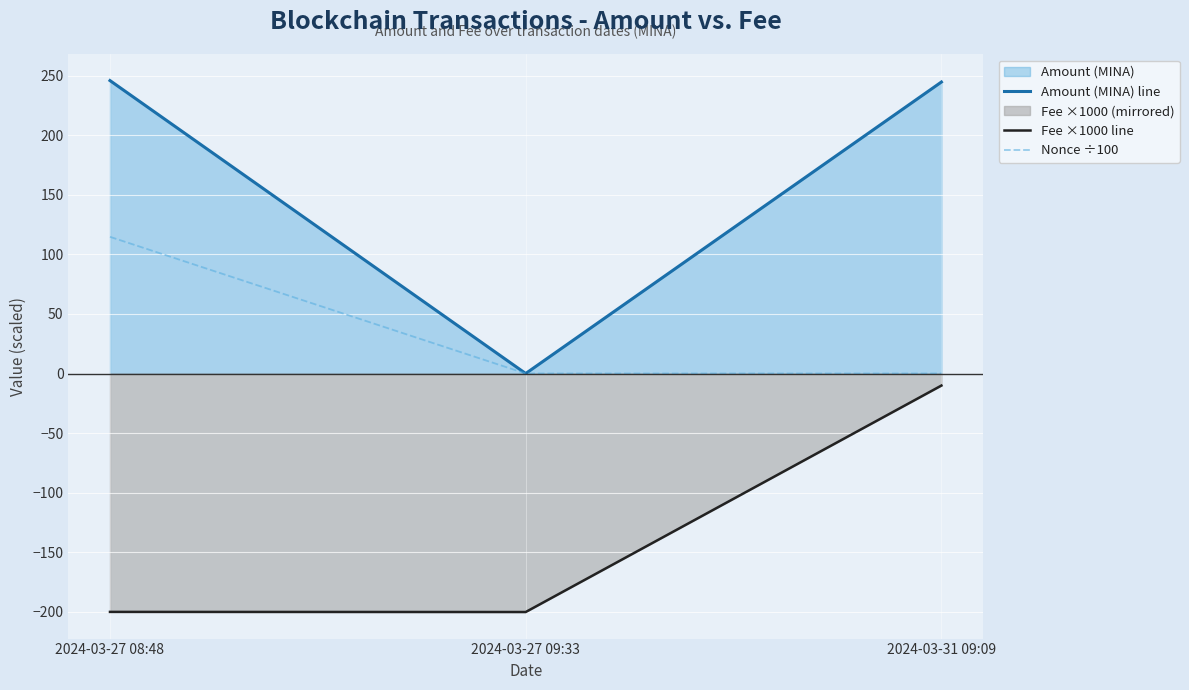

What is the total value across all series at 2024-03-27 09:33?

-200.1